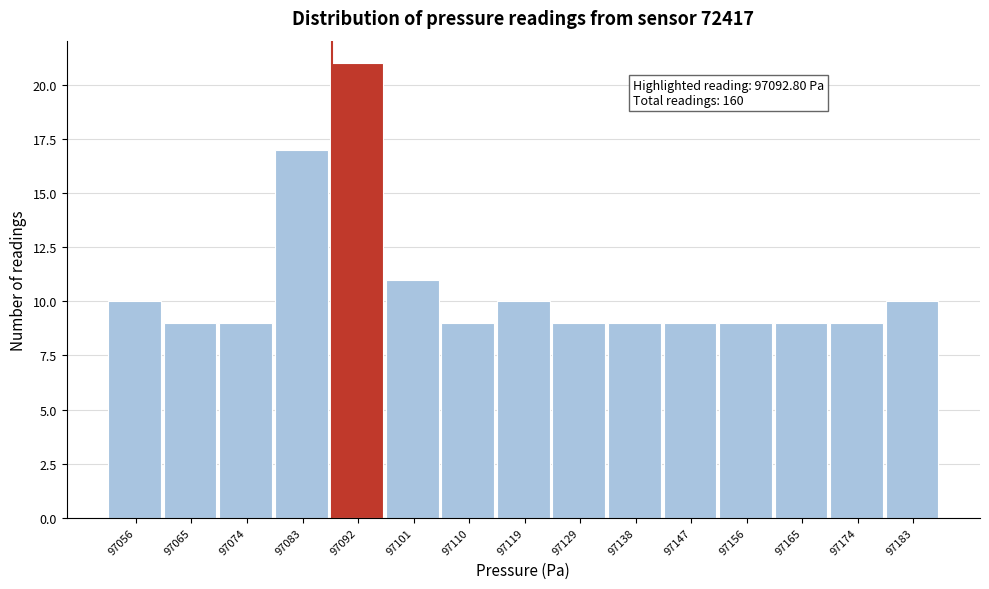

Reading left to right, what are all the values shown in this chart?

10	9	9	17	21	11	9	10	9	9	9	9	9	9	10